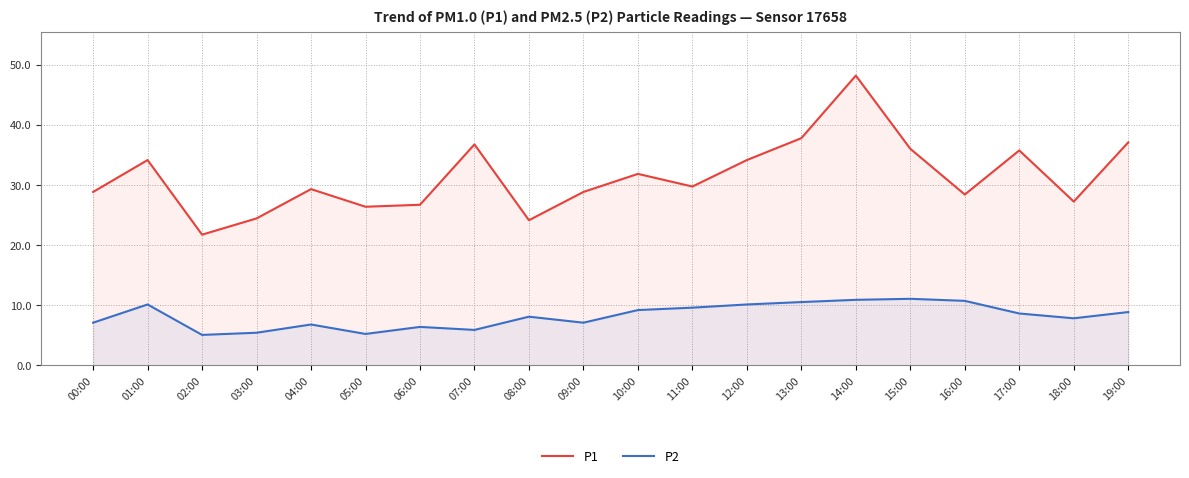

Reading left to right, what are all the values shown in this chart?

P1: 00:00=28.8	01:00=34.1	02:00=21.7	03:00=24.4	04:00=29.3	05:00=26.4	06:00=26.7	07:00=36.7	08:00=24.1	09:00=28.8	10:00=31.8	11:00=29.7	12:00=34.1	13:00=37.8	14:00=48.2	15:00=36.0	16:00=28.4	17:00=35.7	18:00=27.2	19:00=37.1
P2: 00:00=7.1	01:00=10.1	02:00=5.1	03:00=5.4	04:00=6.8	05:00=5.2	06:00=6.4	07:00=5.9	08:00=8.1	09:00=7.1	10:00=9.2	11:00=9.6	12:00=10.1	13:00=10.5	14:00=10.9	15:00=11.1	16:00=10.7	17:00=8.6	18:00=7.8	19:00=8.9